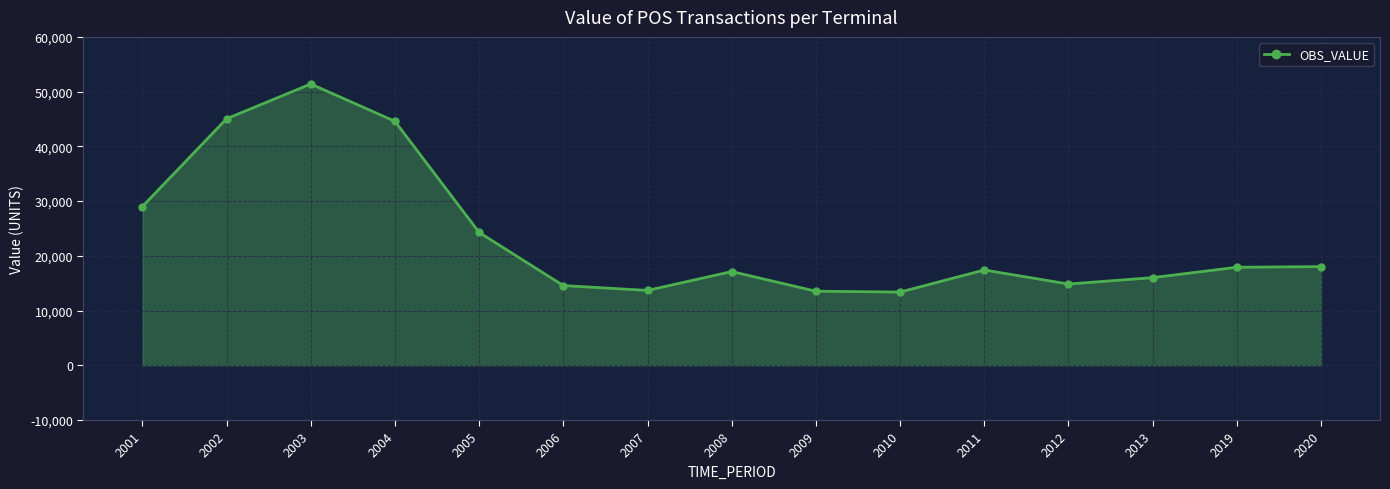

The value at 2002 is 45039.8. True or false?

True